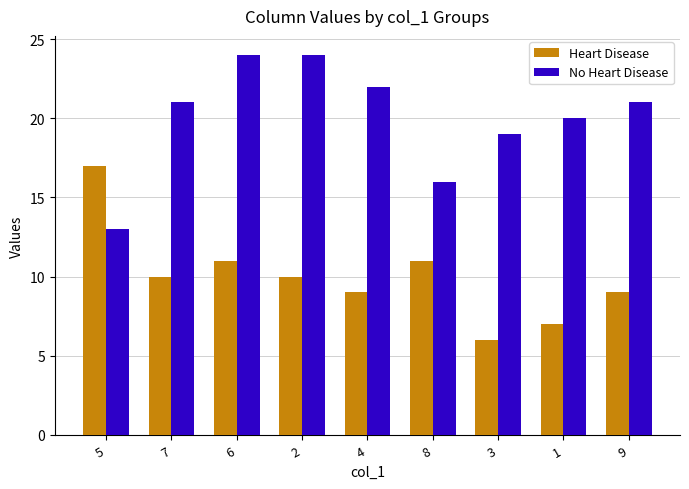

Between 7 and 6, which series saw the biggest shift?

No Heart Disease